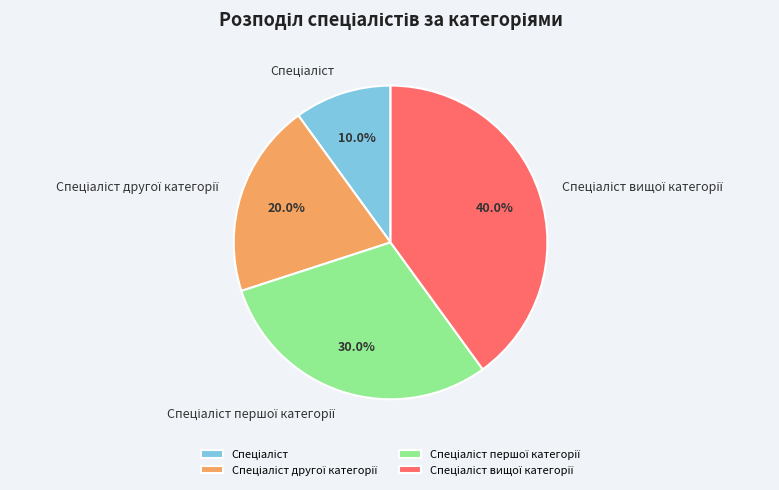

Count the number of slices in the pie.

4